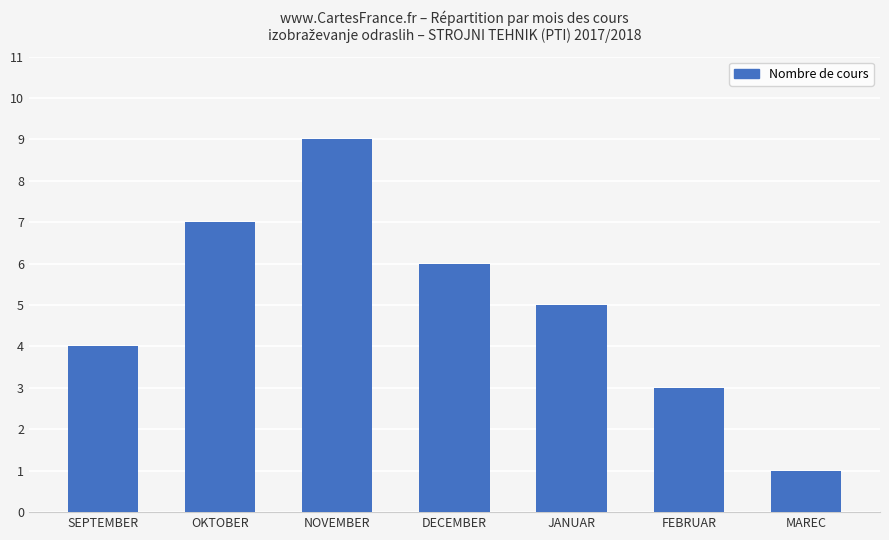

Reading left to right, what are all the values shown in this chart?

SEPTEMBER=4	OKTOBER=7	NOVEMBER=9	DECEMBER=6	JANUAR=5	FEBRUAR=3	MAREC=1